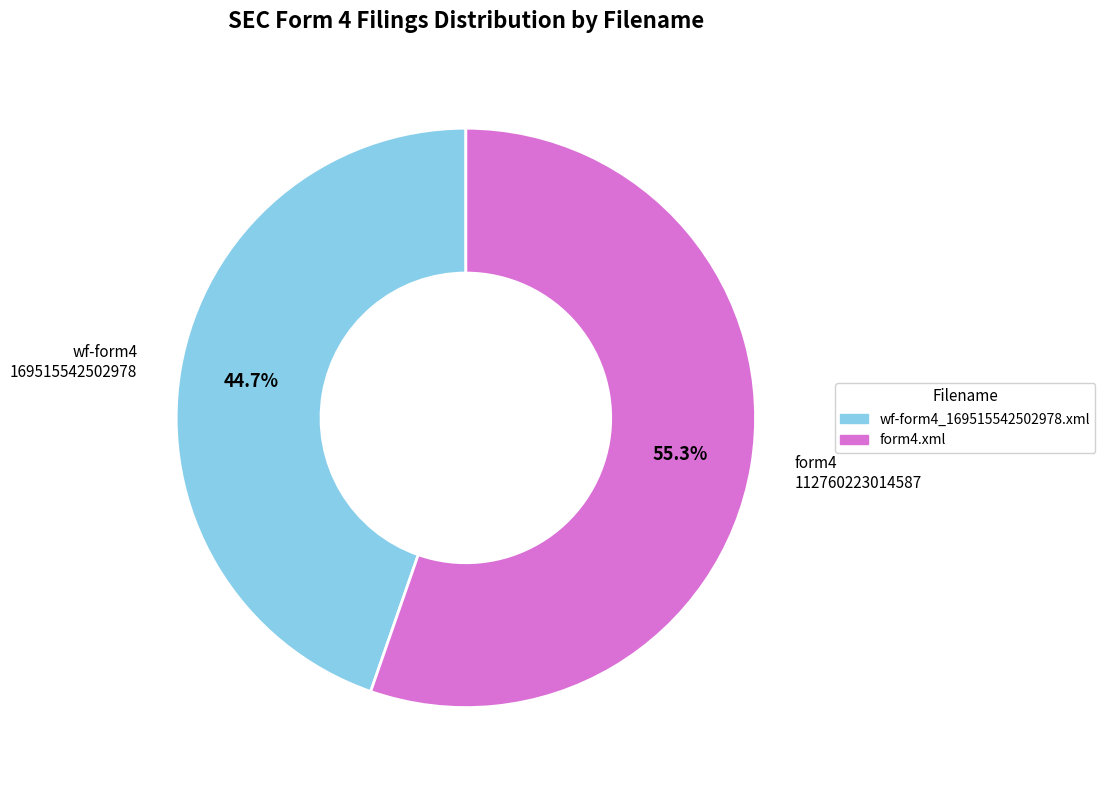

The form4.xml slice represents 67% of the pie. True or false?

False